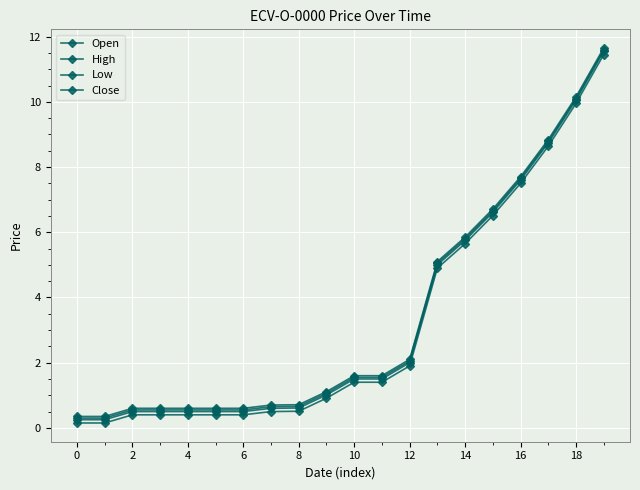

Which series has the largest range (max minus min)?

Open